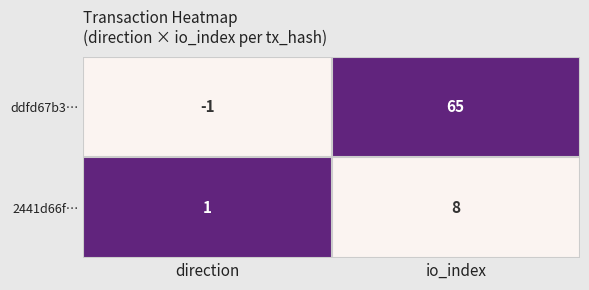

What is the sum of the ddfd67b3… values at direction and io_index?

64